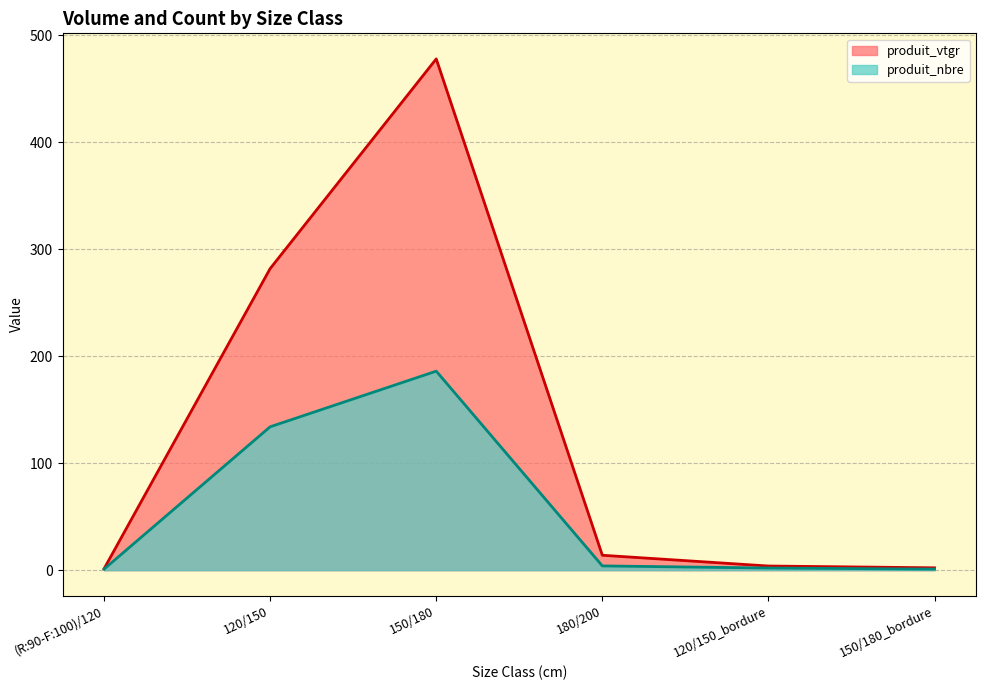

At which category does produit_vtgr reach its first local peak?

150/180